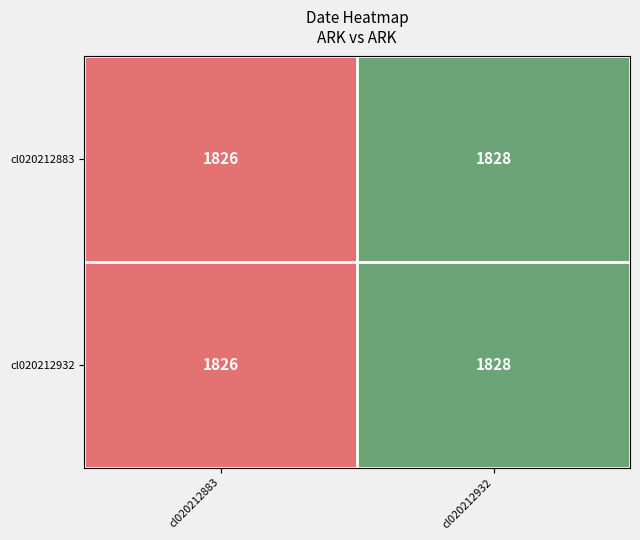

Which label corresponds to the smallest value in the chart?

cl020212883